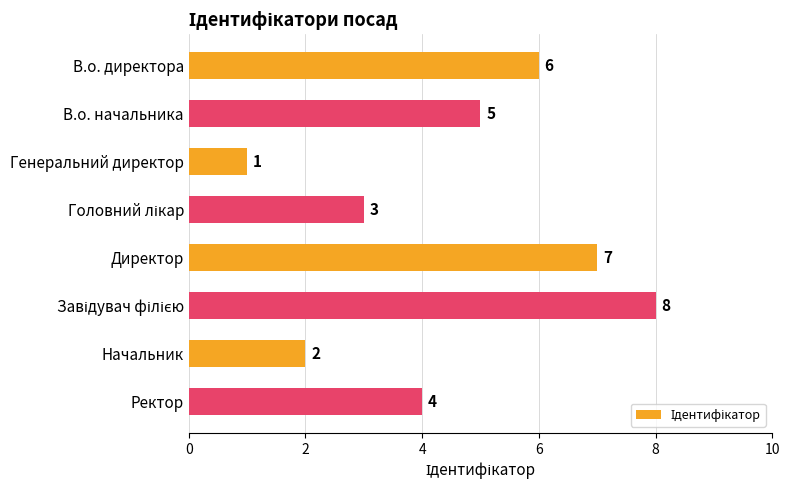

Is it true that the value at В.о. начальника is 5?

True